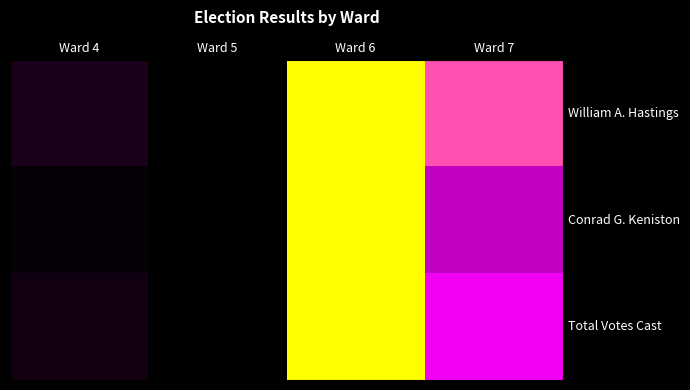

At how many categories does at least one series exceed 0?

3